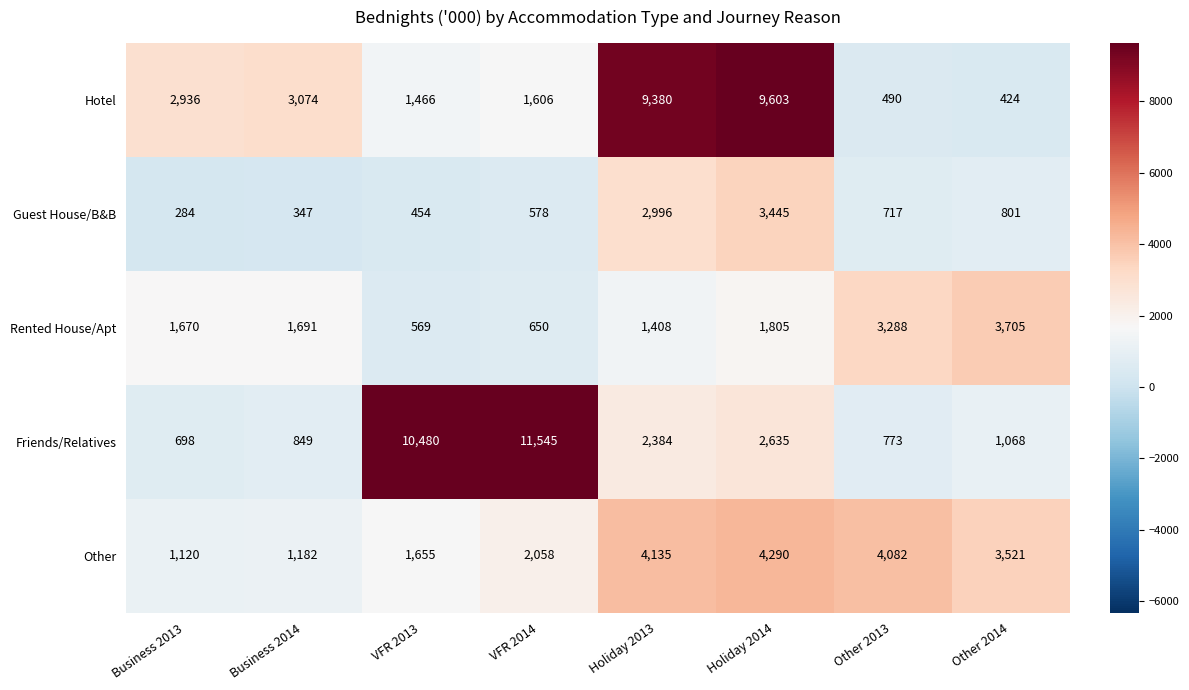

Count the number of data series in this chart.

5